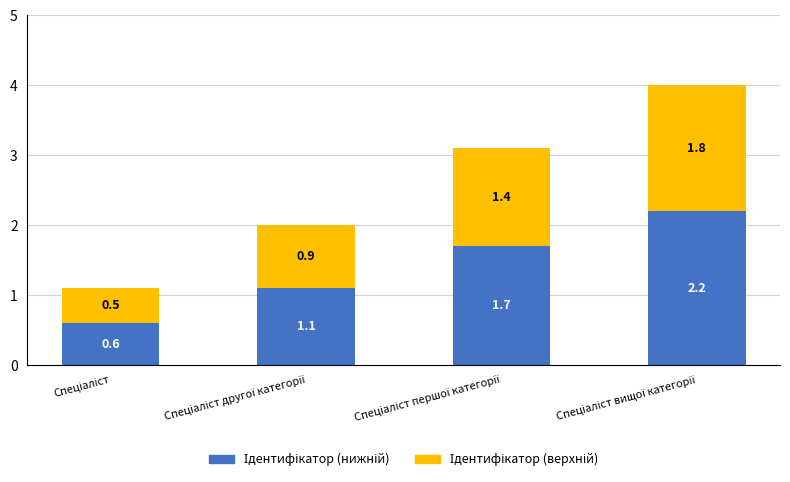

Between Спеціаліст першої категорії and Спеціаліст, which is larger?

Спеціаліст першої категорії